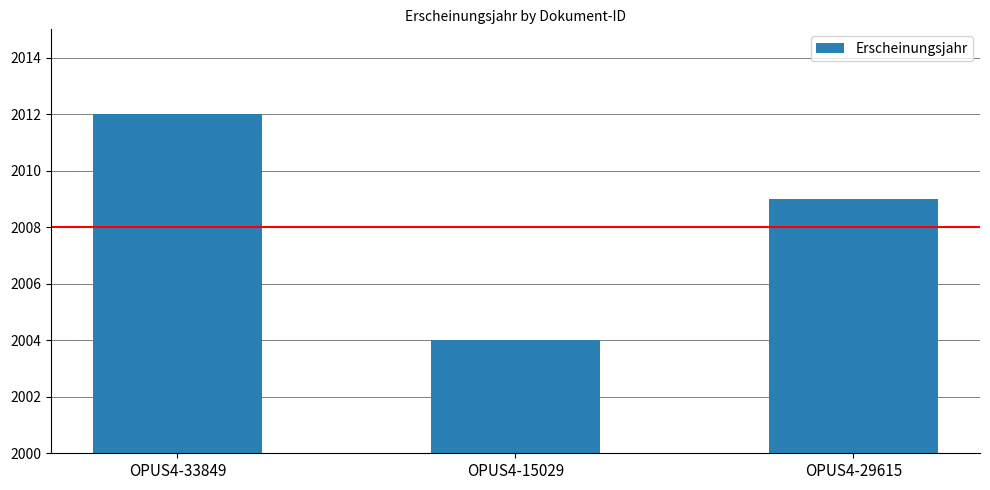

Read the value at OPUS4-29615.

2009